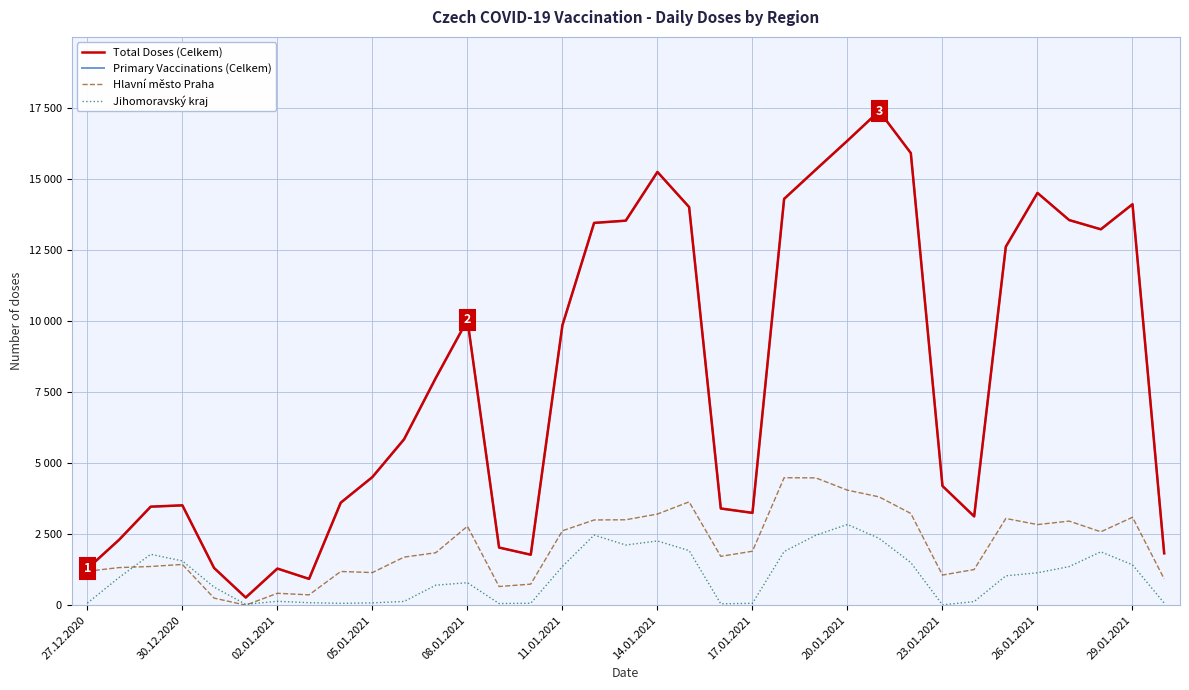

What is the difference between the highest and lowest values at 29?

11577